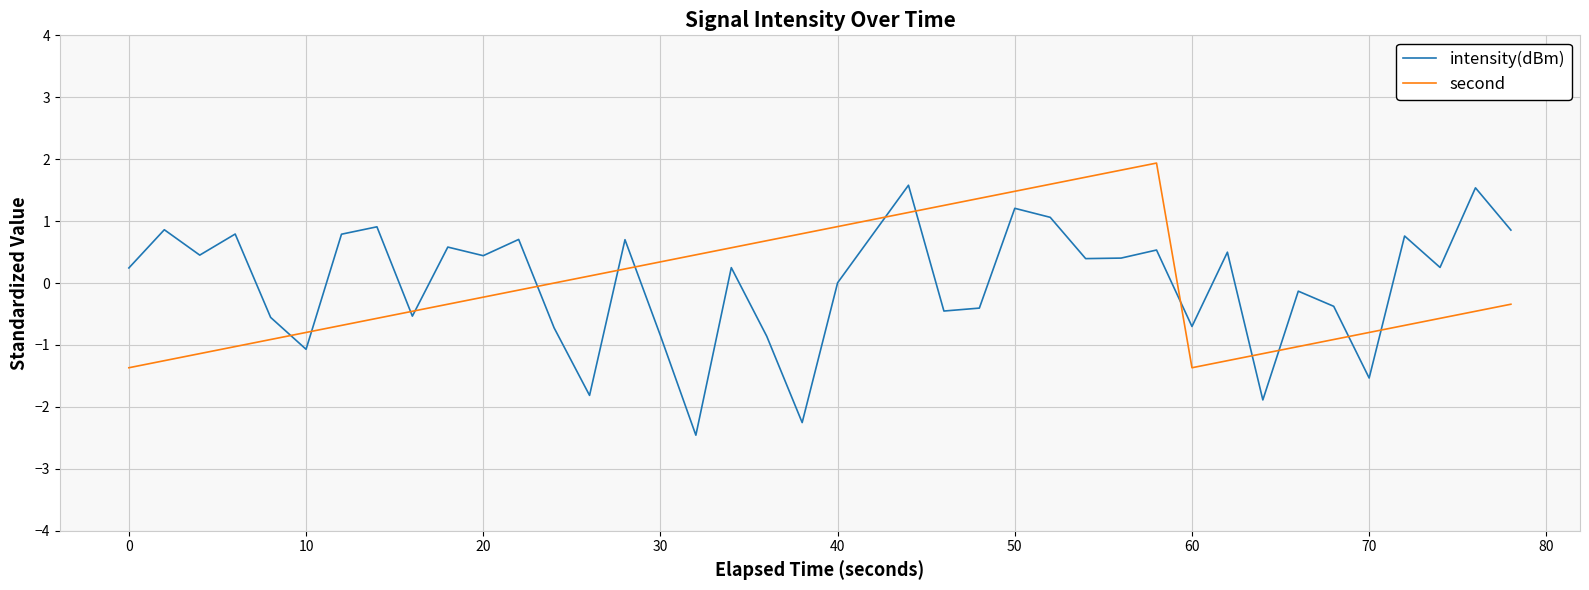

In second, how many points are higher than both neighbors (excluding endpoints)?

1